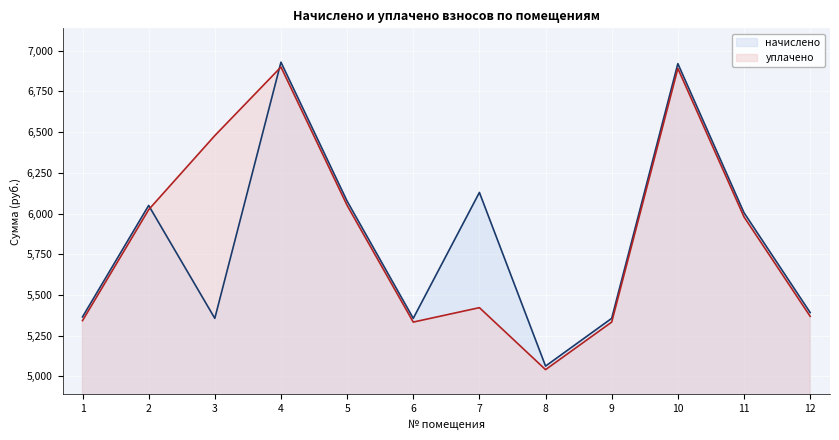

The value of уплачено at 12 is 5368.9. True or false?

True